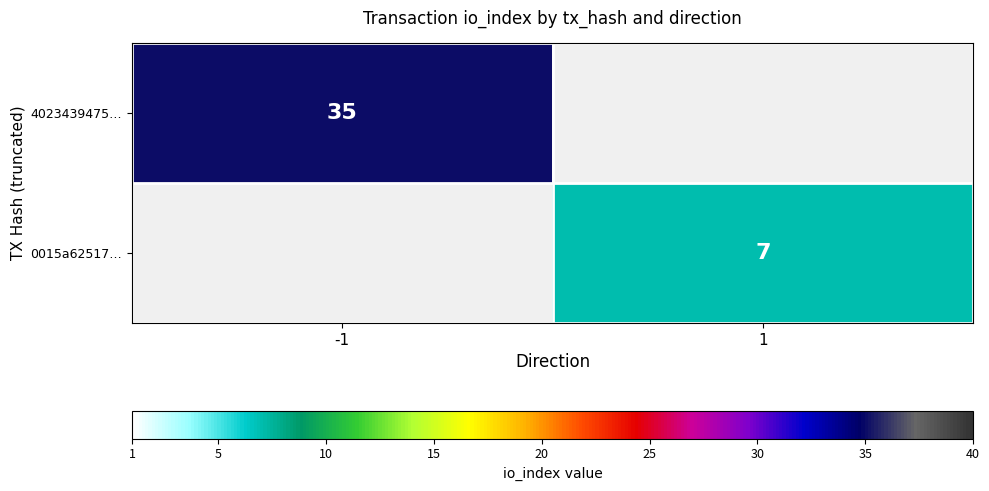

The value of 4023439475… at -1 is 17. True or false?

False